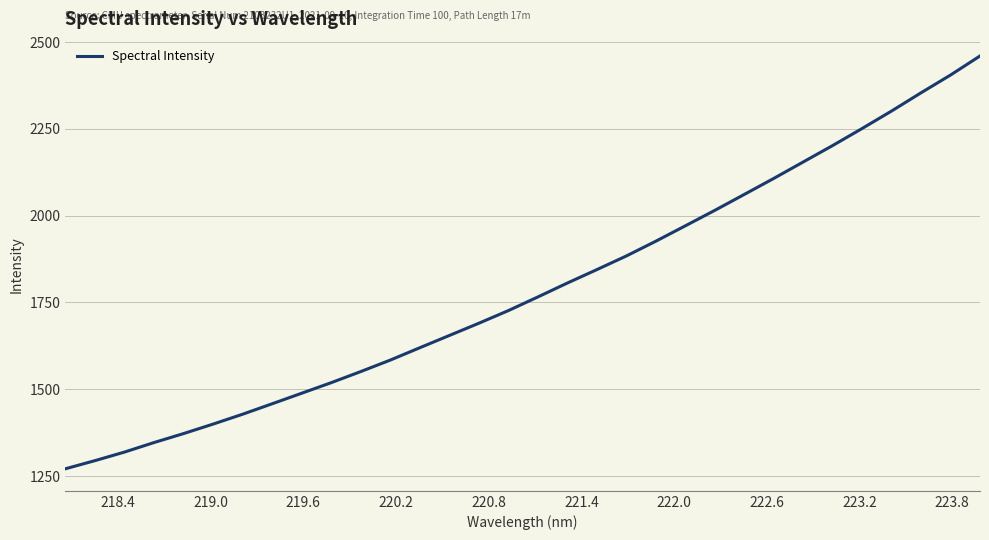

What is the difference between the maximum and minimum values?

1189.0